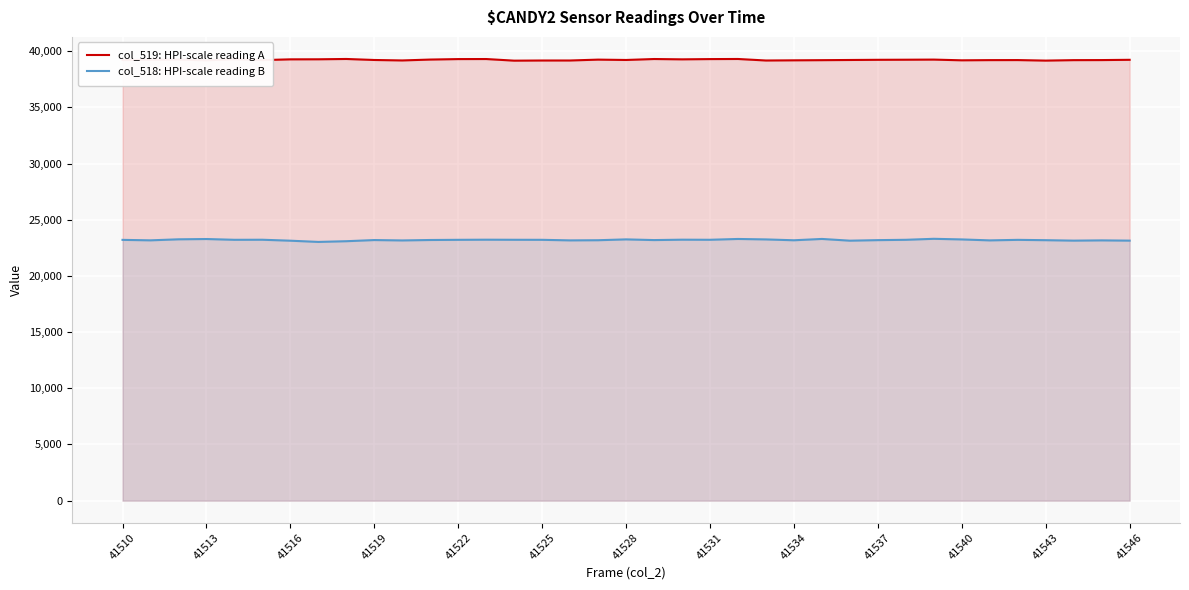

True or false: col_519: HPI-scale reading A and col_518: HPI-scale reading B cross at least once.

False